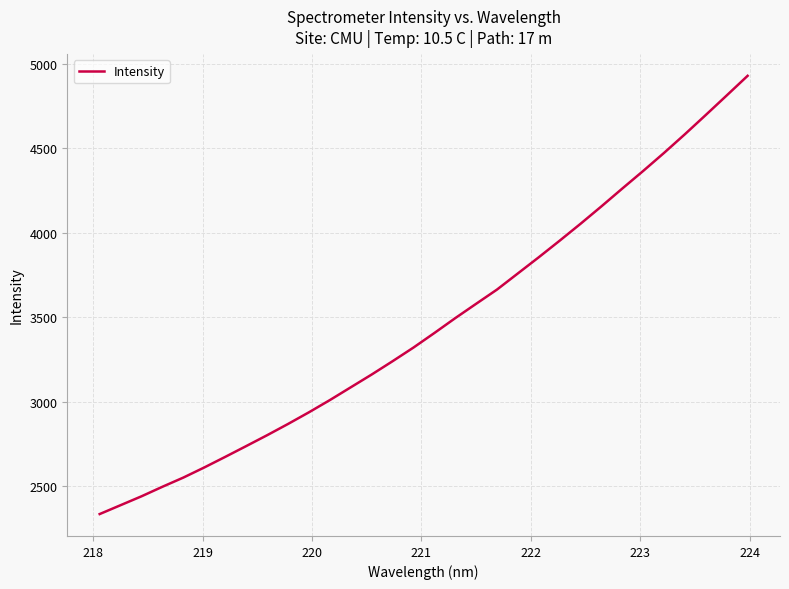

Reading left to right, transcribe all the data shown in this chart.

2333.5	2386.1	2438.7	2495.2	2549.6	2609.5	2672.2	2736.0	2800.3	2867.0	2936.2	3008.4	3084.1	3159.9	3238.7	3319.6	3405.8	3494.0	3579.1	3663.5	3759.3	3855.0	3953.2	4053.4	4156.6	4262.2	4366.5	4473.5	4584.3	4698.3	4813.8	4929.9